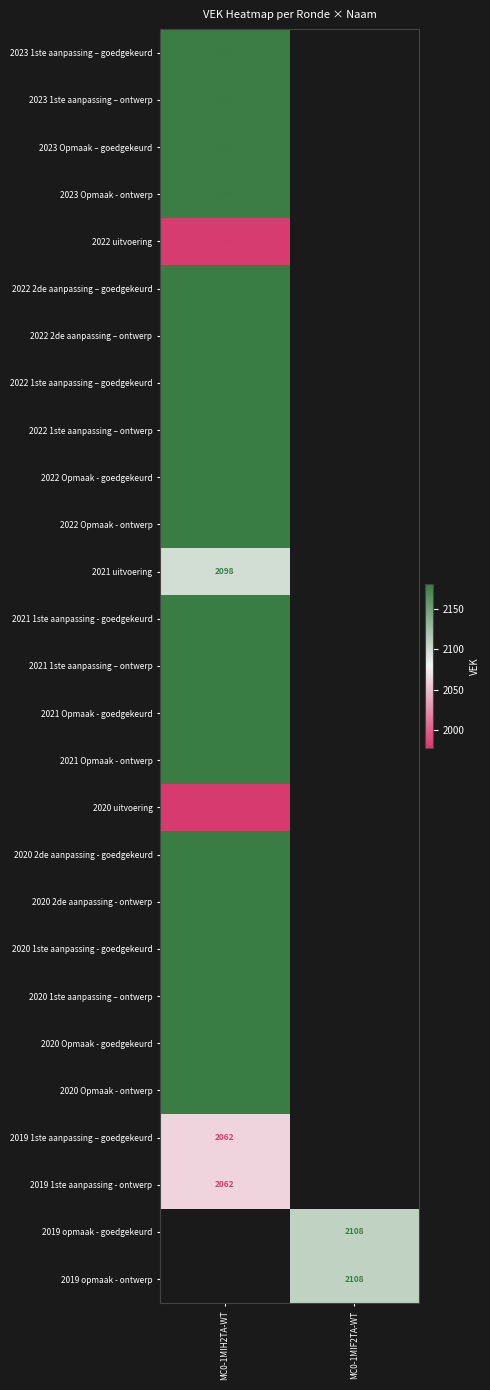

The 2020 1ste aanpassing - goedgekeurd series shows 1169 at MC0-1MIH2TA-WT. True or false?

False